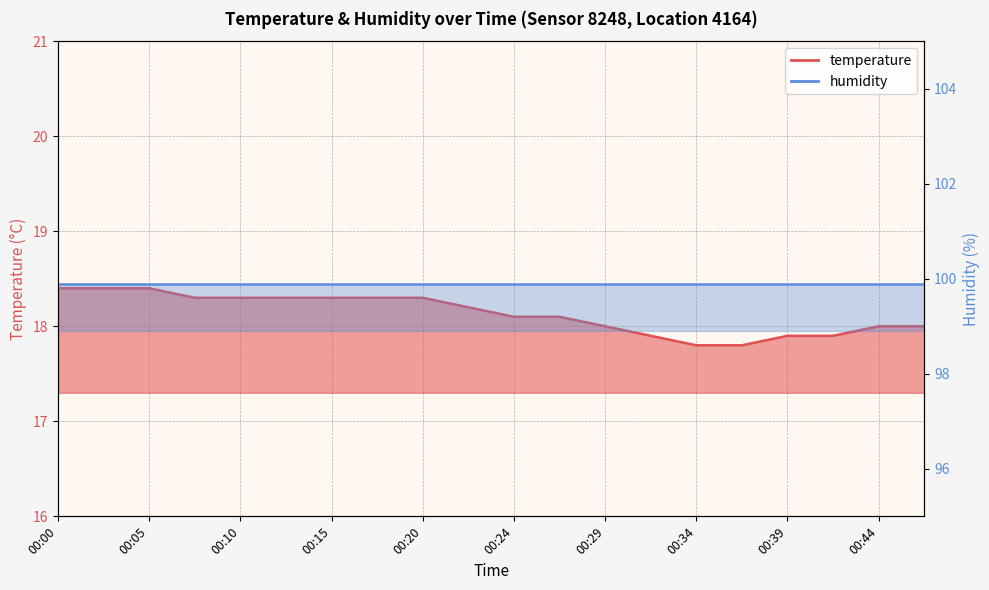

Which has a higher value, 00:00 or 00:20?

00:00